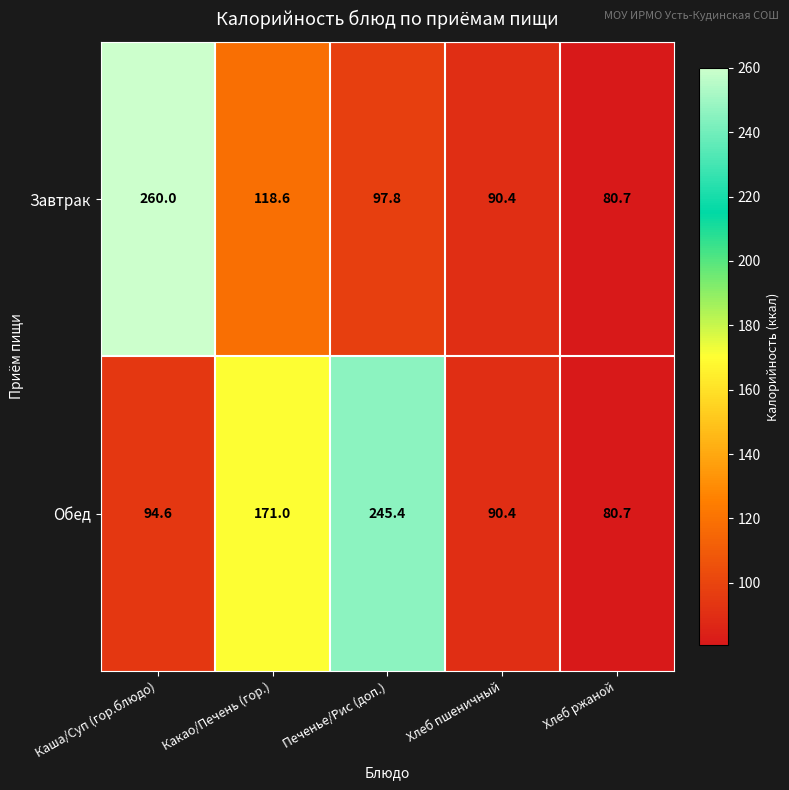

List the series in order of their peak value, lowest first.

Обед, Завтрак